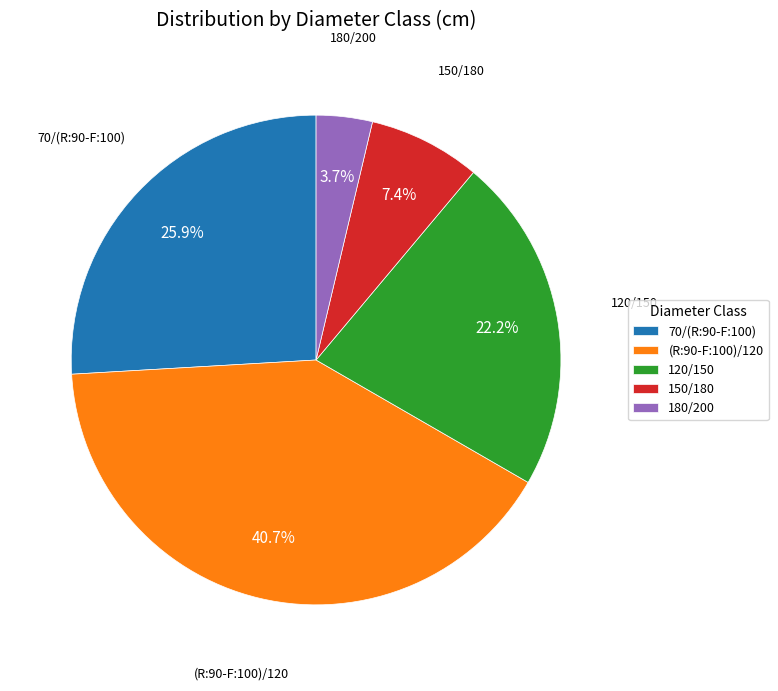

Combined, what portion of the pie is (R:90-F:100)/120 and 150/180?

48.1%